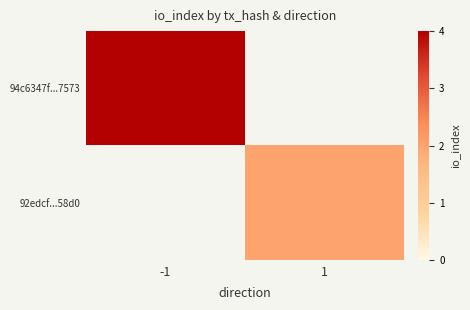

At how many categories does at least one series exceed 3?

1